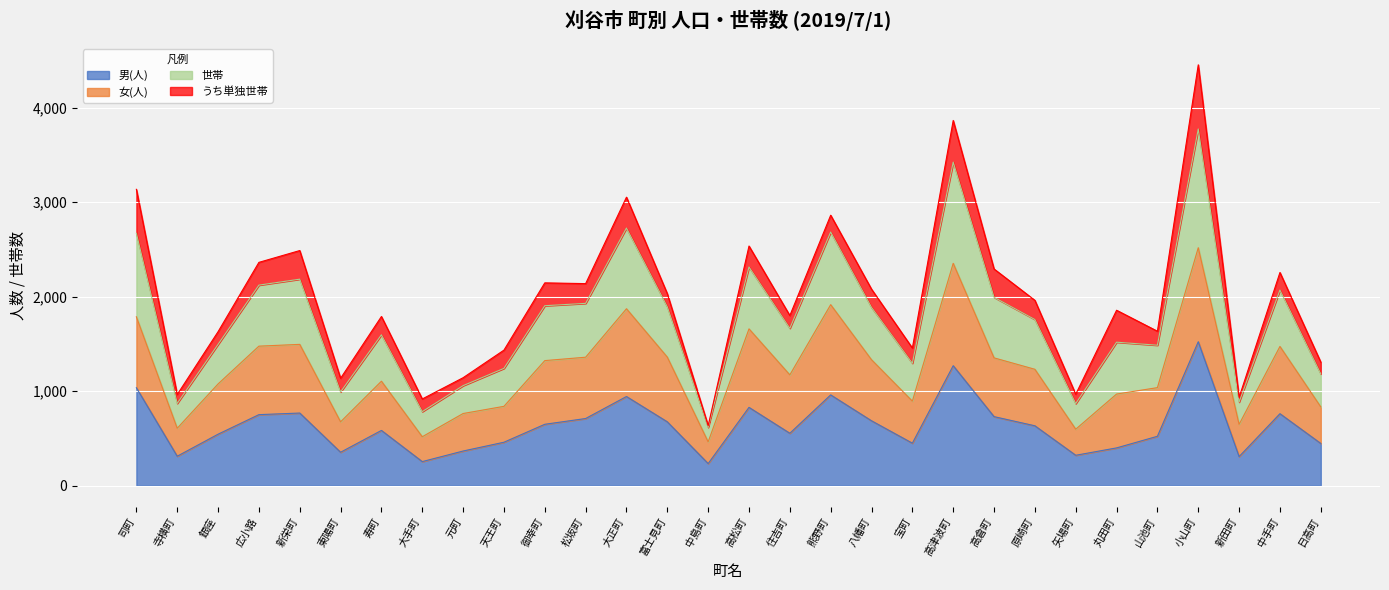

Where is 男(人) nearest to the value 879?

高松町